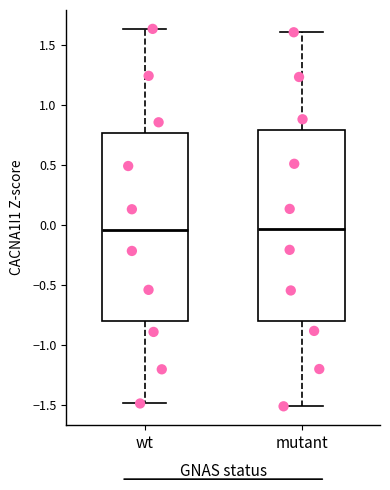

Reading left to right, read every box against the y-axis: the position of its median line, the range the box covers, and the ends of its whiskers. The values are not printed on the chart, so give them approximately, as read against the axis.

wt: median -0.05, box -0.80 to 0.75, whiskers -1.50 to 1.65
mutant: median -0.05, box -0.80 to 0.80, whiskers -1.50 to 1.60